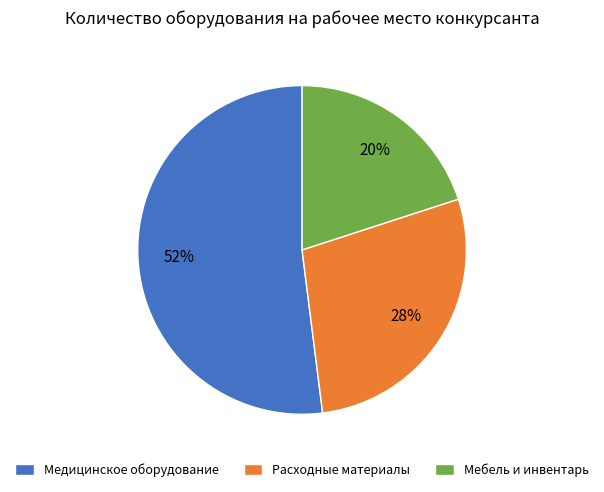

Is there a majority slice in this chart?

Yes